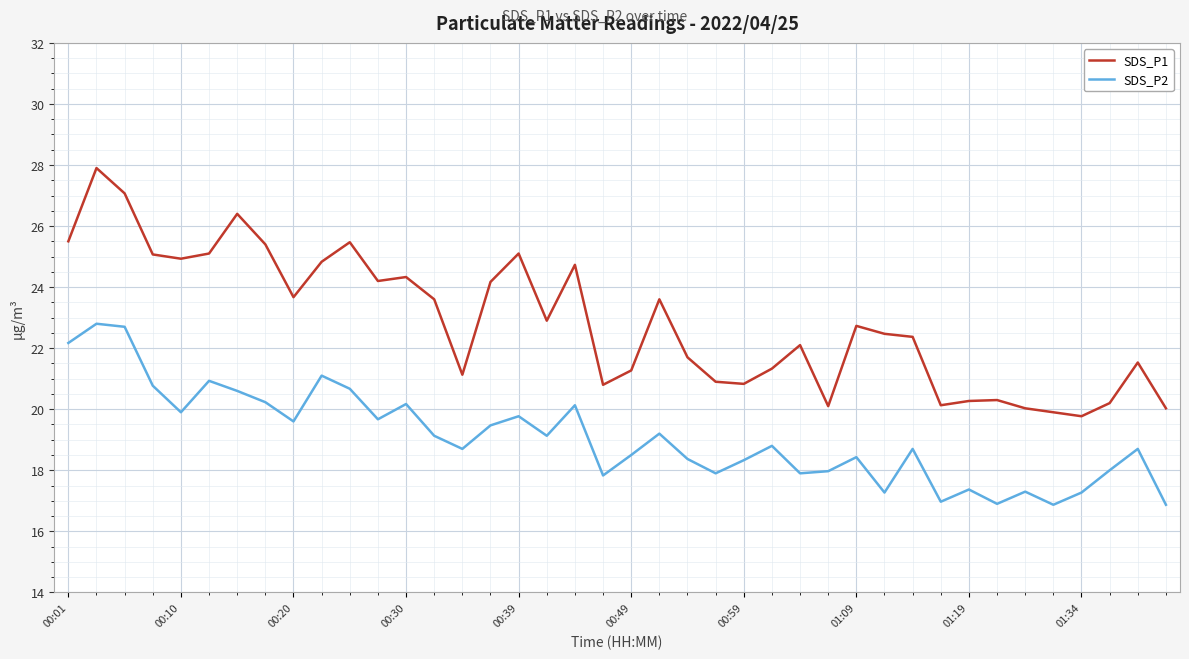

List the series in order of their overall mean, highest first.

SDS_P1, SDS_P2